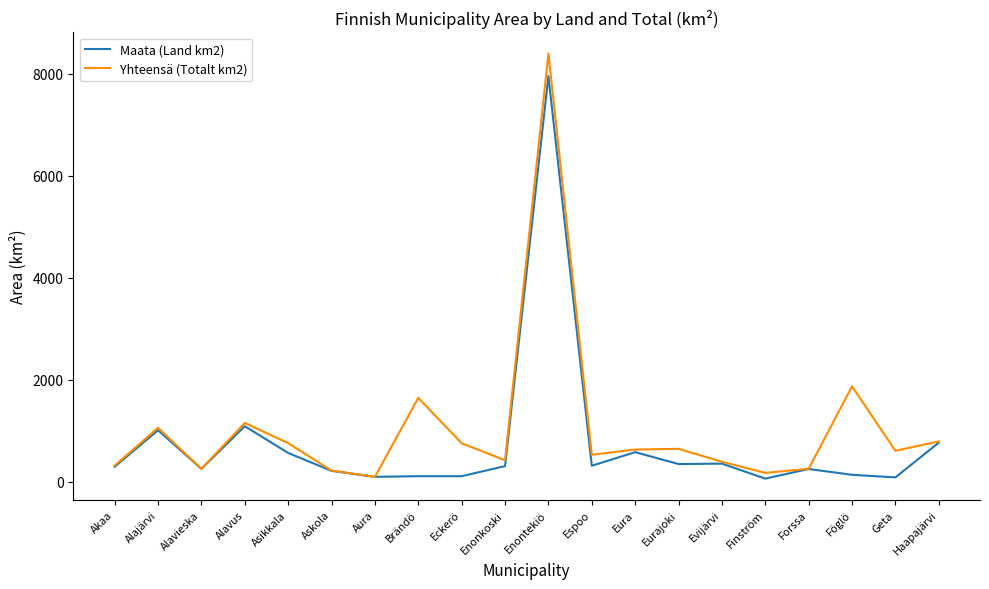

Rank the series at Asikkala from lowest to highest value.

Maata (Land km2), Yhteensä (Totalt km2)